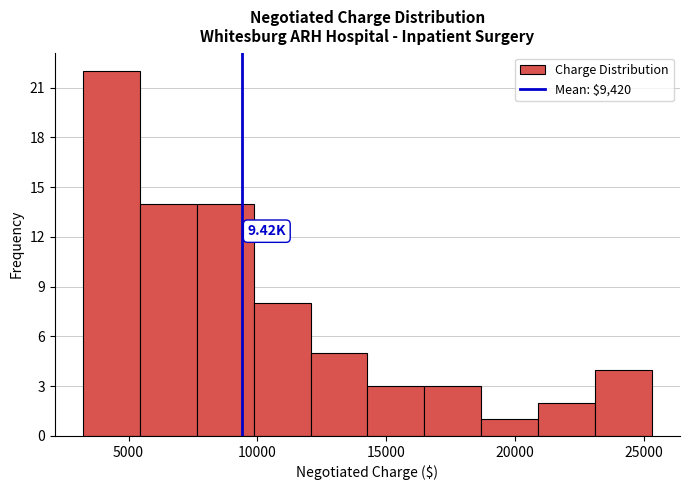

Which range on the x-axis has the tallest bar?

3000 to 5500